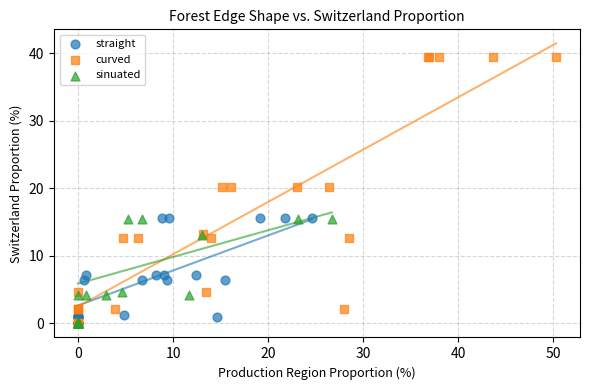

Which series reaches the maximum Y coordinate?

curved